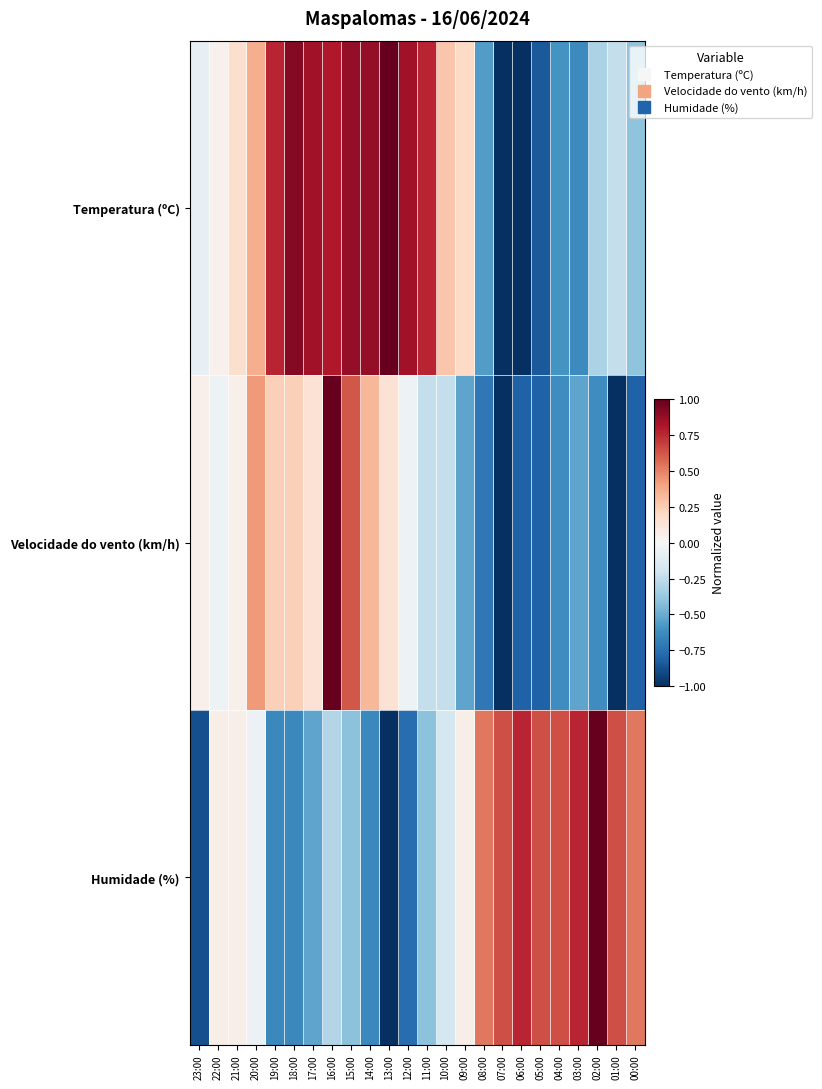

What is the smallest value displayed?

-1.0